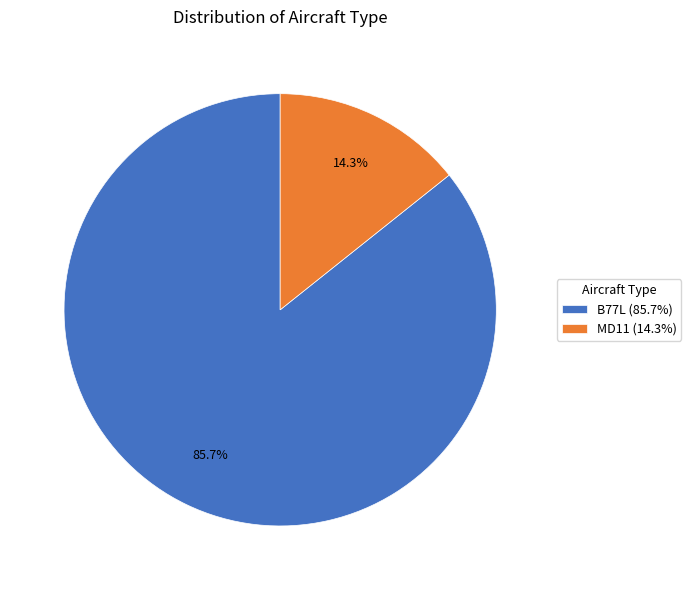

True or false: B77L accounts for 68% of the total.

False